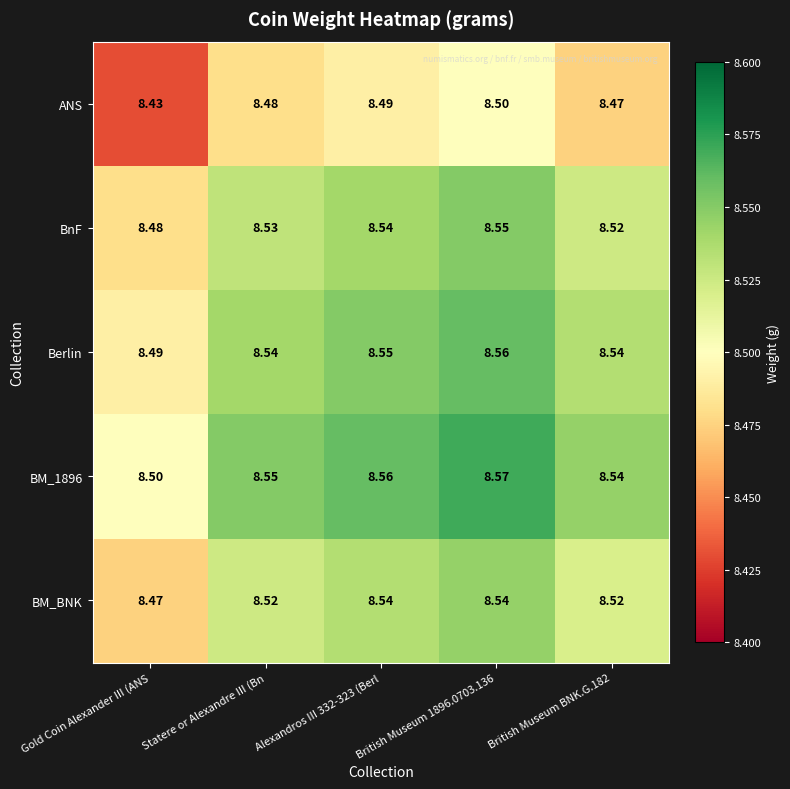

Where is BnF nearest to the value 8?

Gold Coin Alexander III (ANS